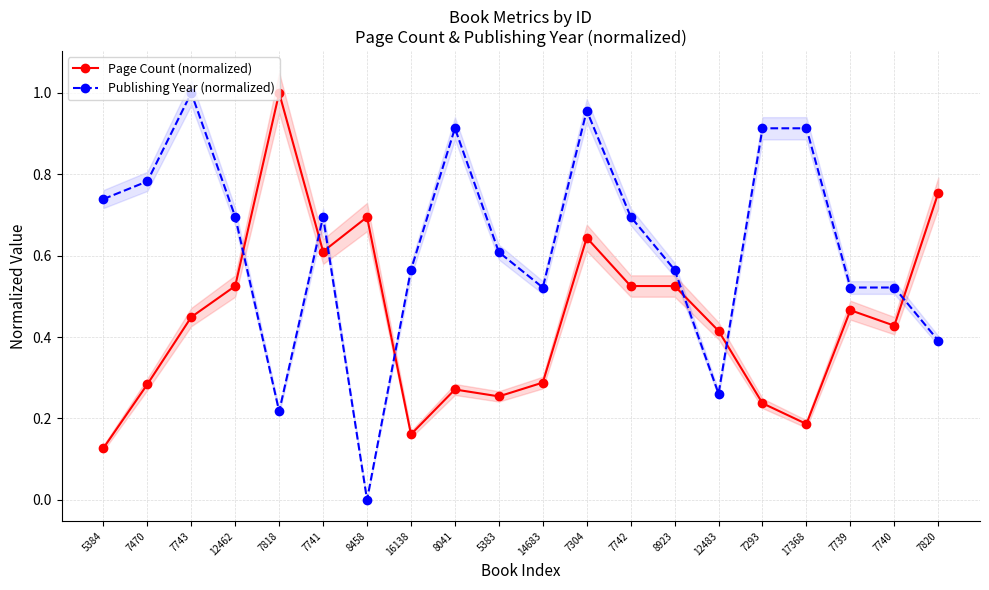

How many interior local valleys does the Page Count (normalized) series have?

5